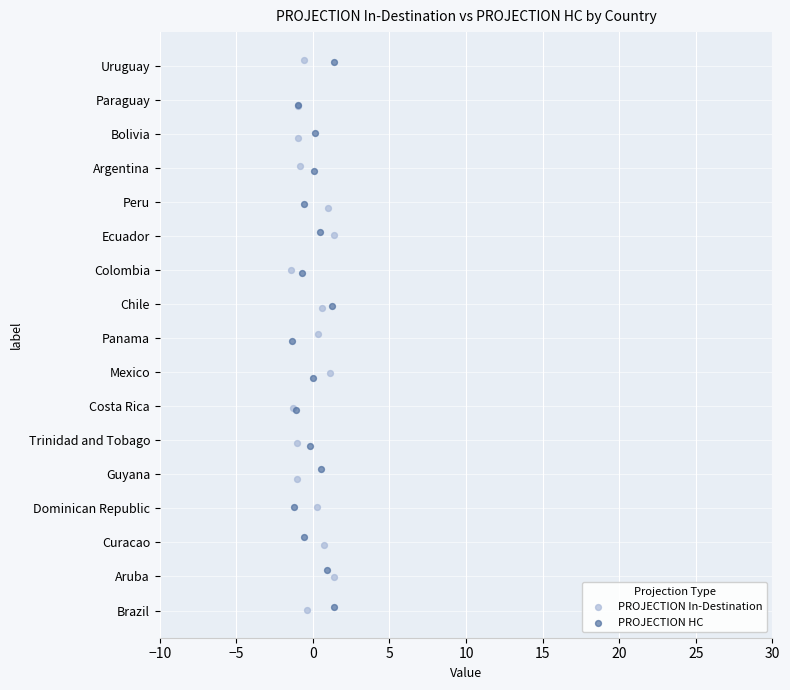

Which series has the largest Y range (max minus min)?

PROJECTION In-Destination